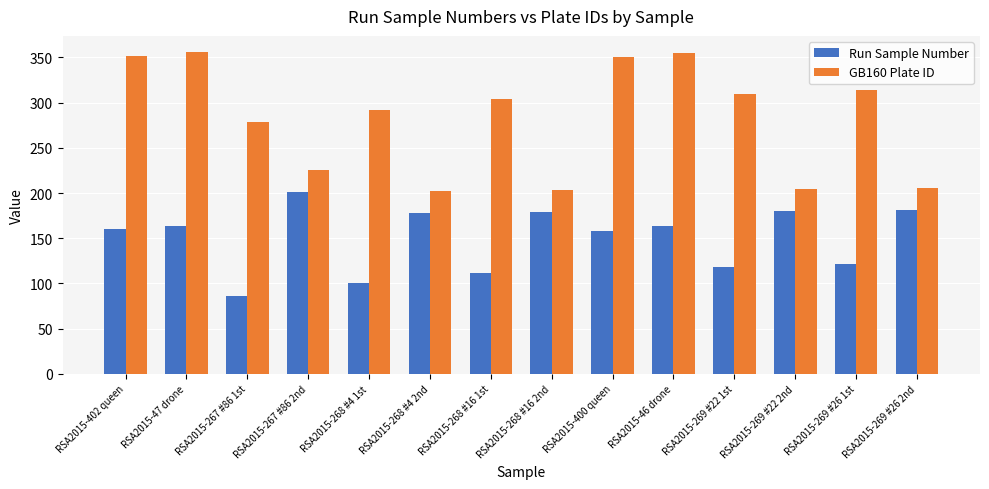

What is the minimum value shown in the chart?

86